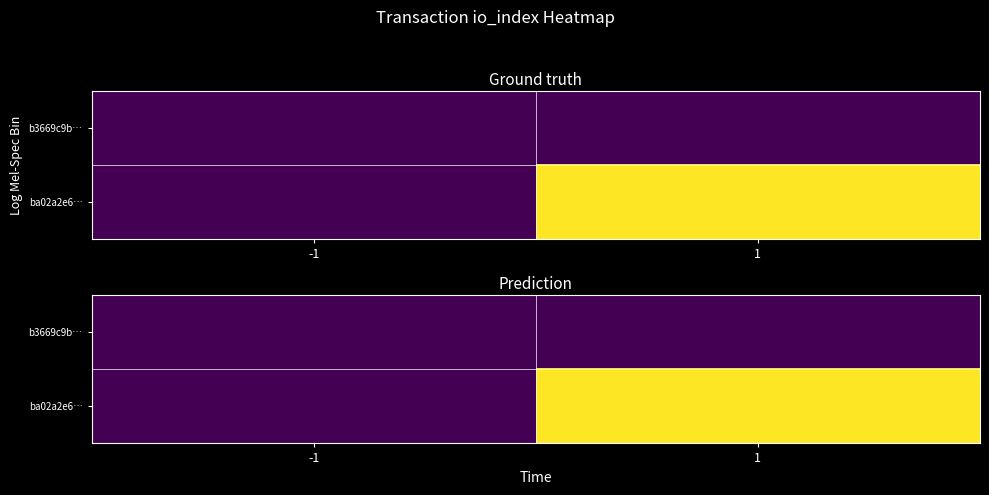

Which series has the largest total across all categories?

ba02a2e6…